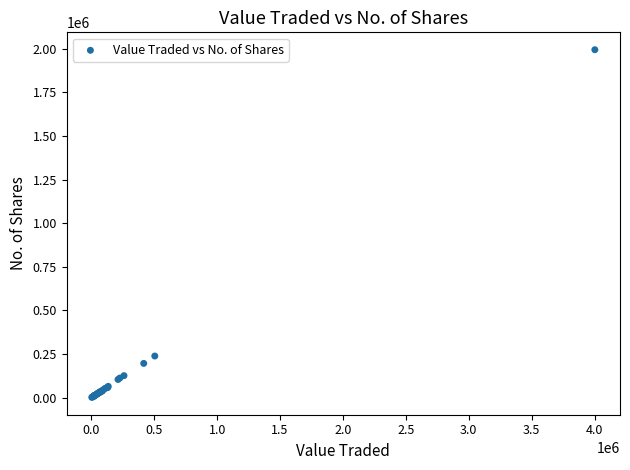

What Y value in the scatter plot is closest to 998201?

238424